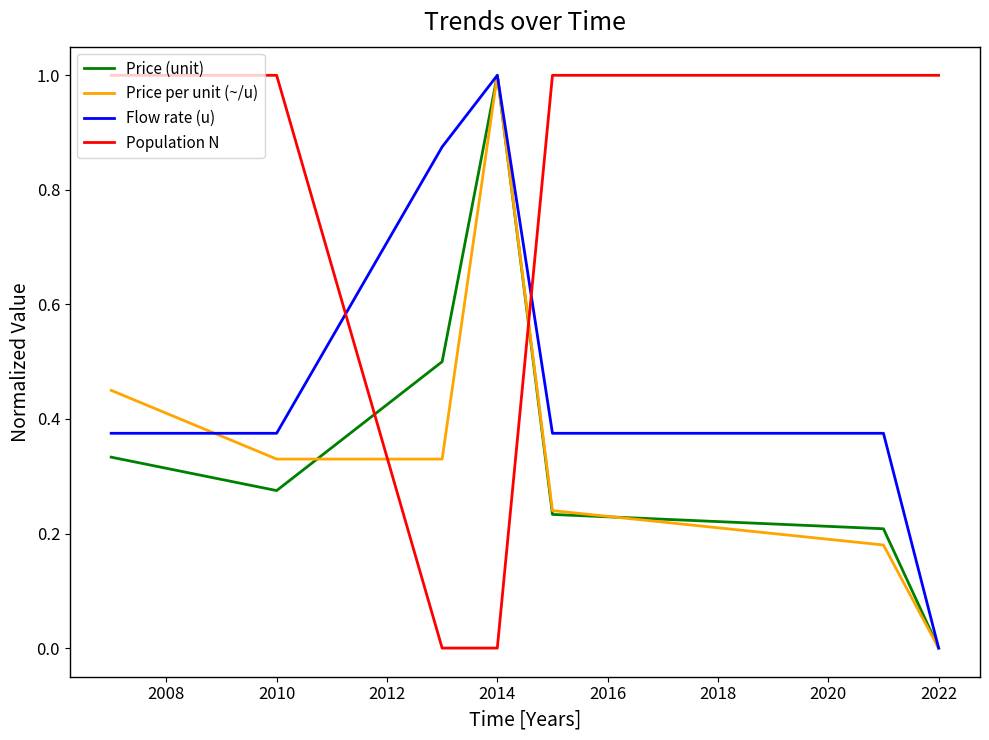

How many interior local peaks does the Price (unit) series have?

1